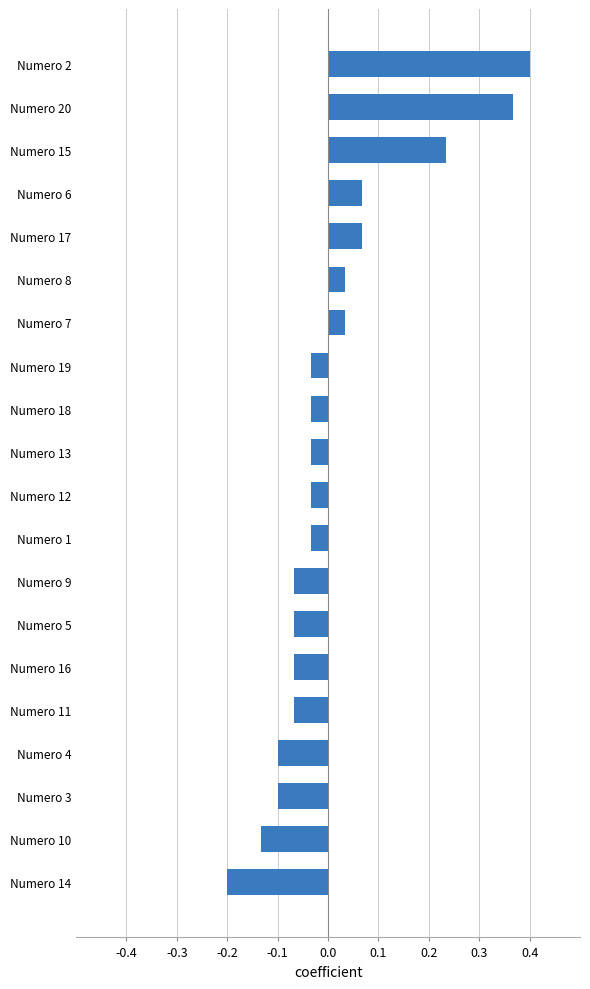

At which category does the chart reach its peak across all series?

Numero 2